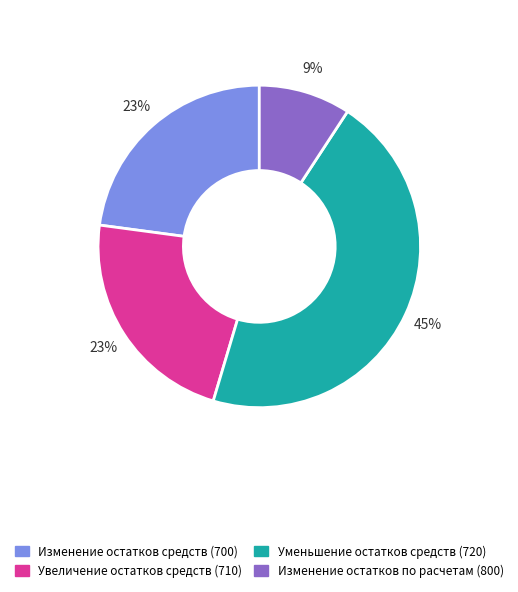

Does Изменение остатков по расчетам (800) account for over 50% of the chart?

No